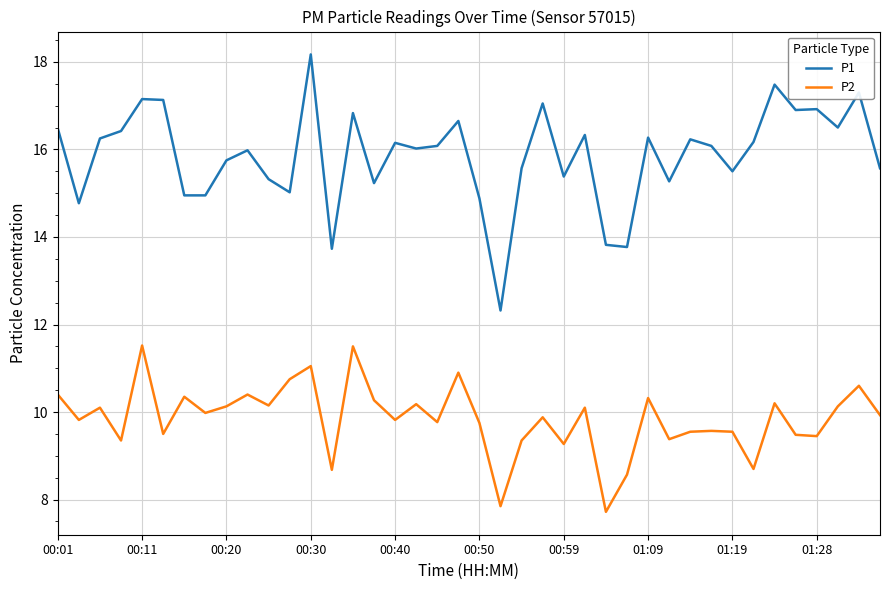

At how many categories does at least one series exceed 13?

39